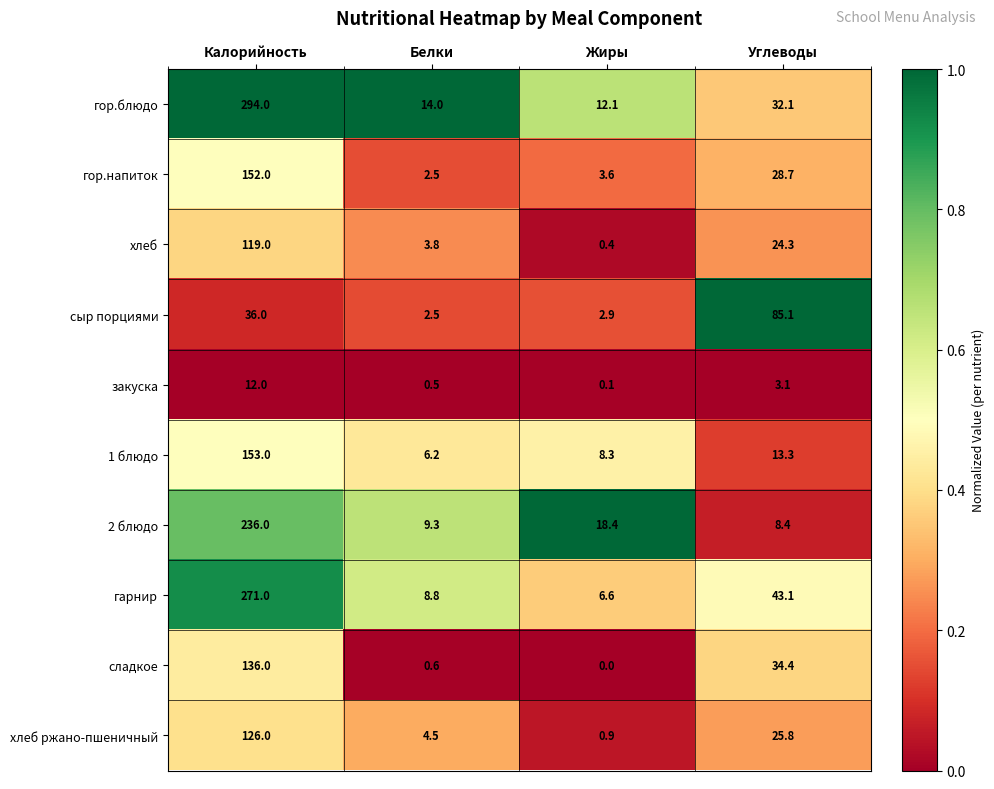

At which category does the chart reach its peak across all series?

Калорийность